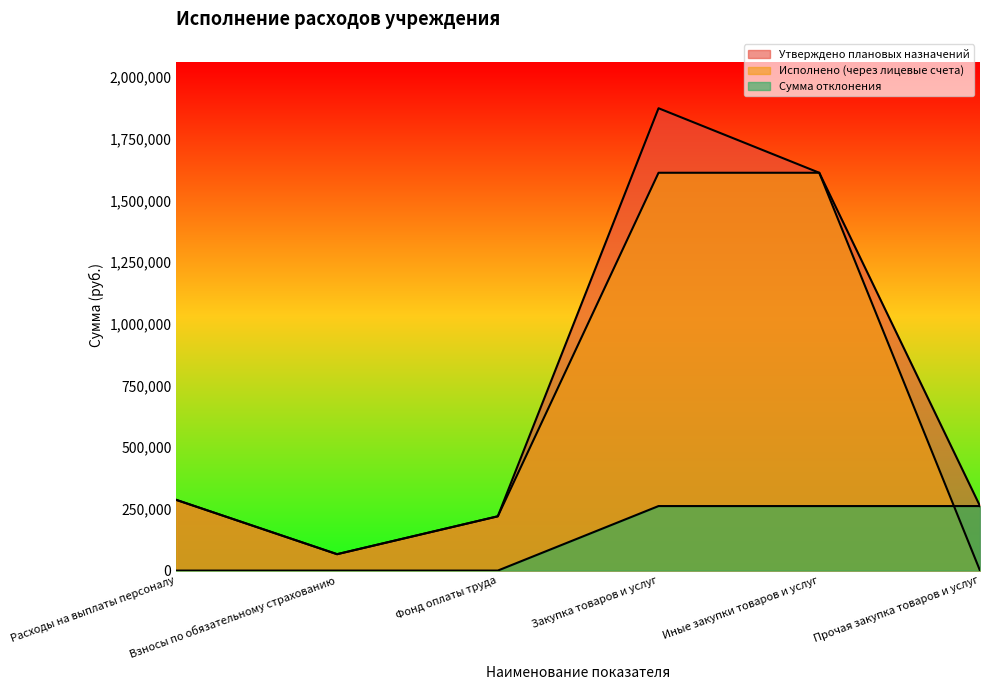

At which label is Исполнено (через лицевые счета) closest to 806184?

Расходы на выплаты персоналу